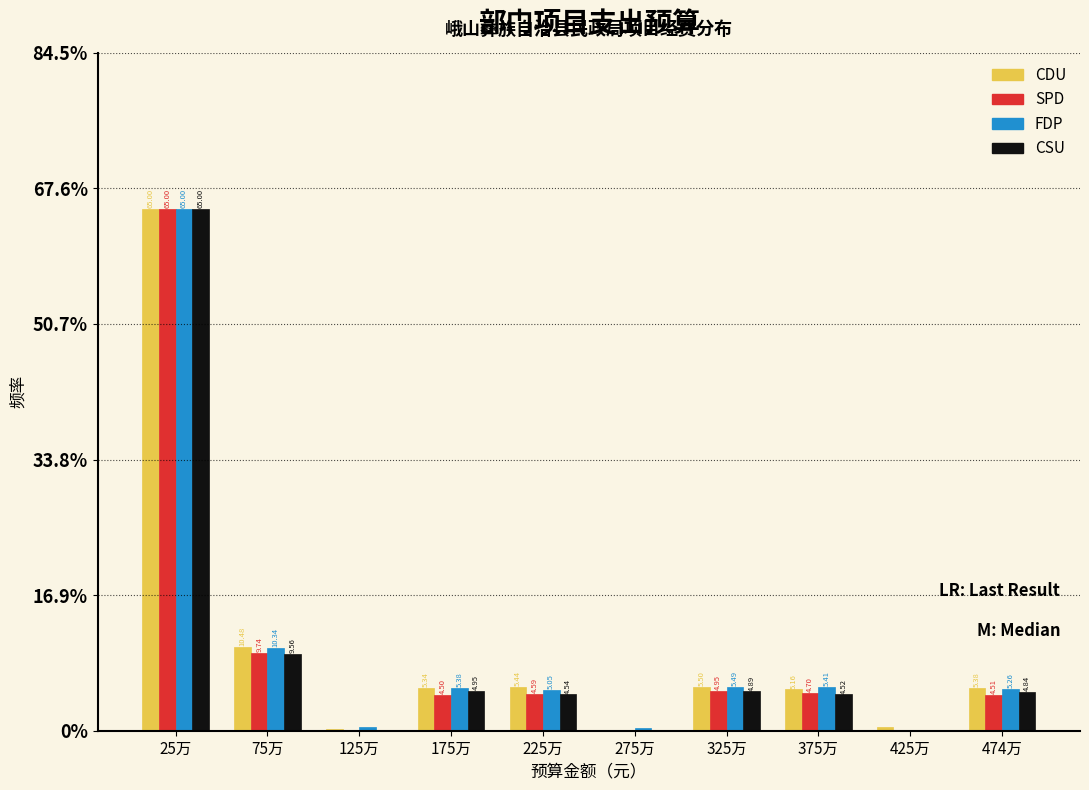

Does the chart contain stacked bars?

No